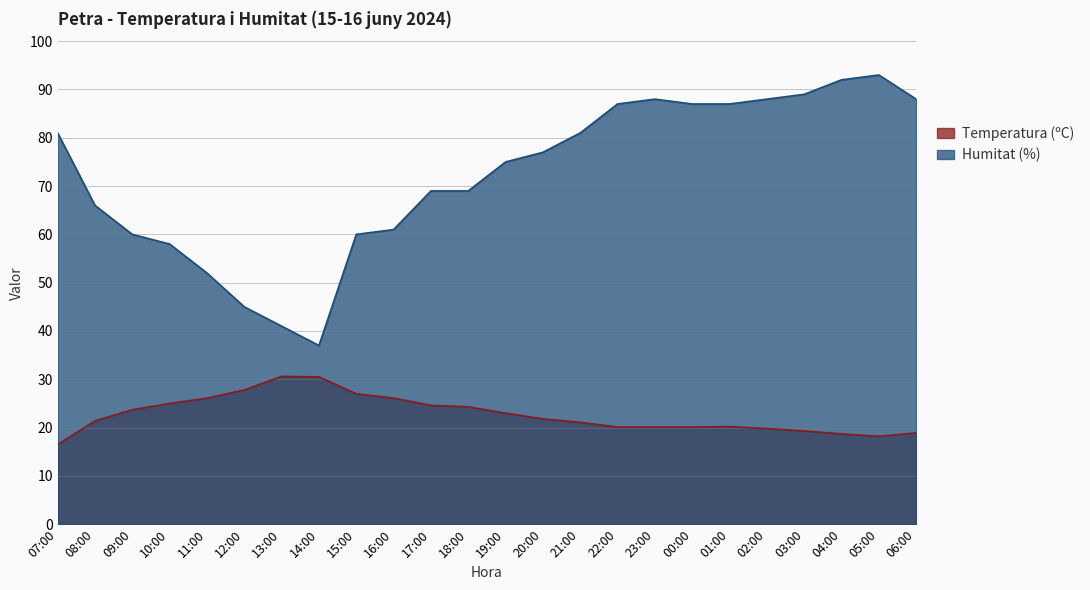

Is it true that Temperatura (ºC) equals 27.8 at 12:00?

True